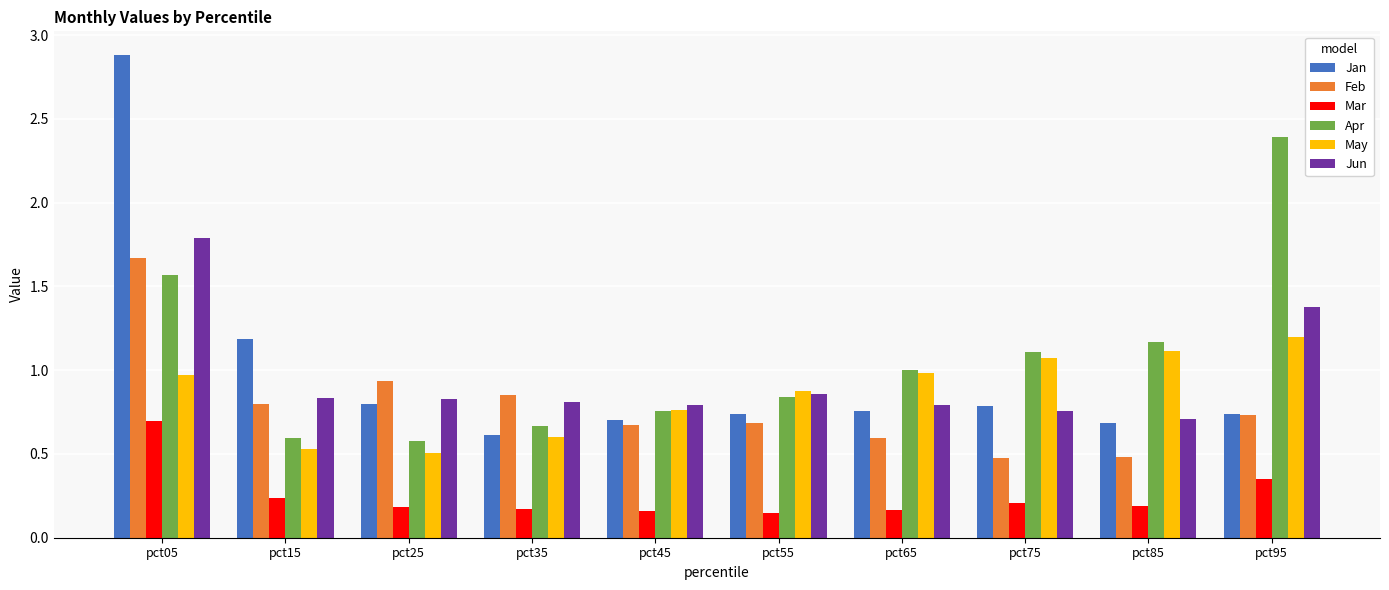

At which category does the chart reach its peak across all series?

pct05